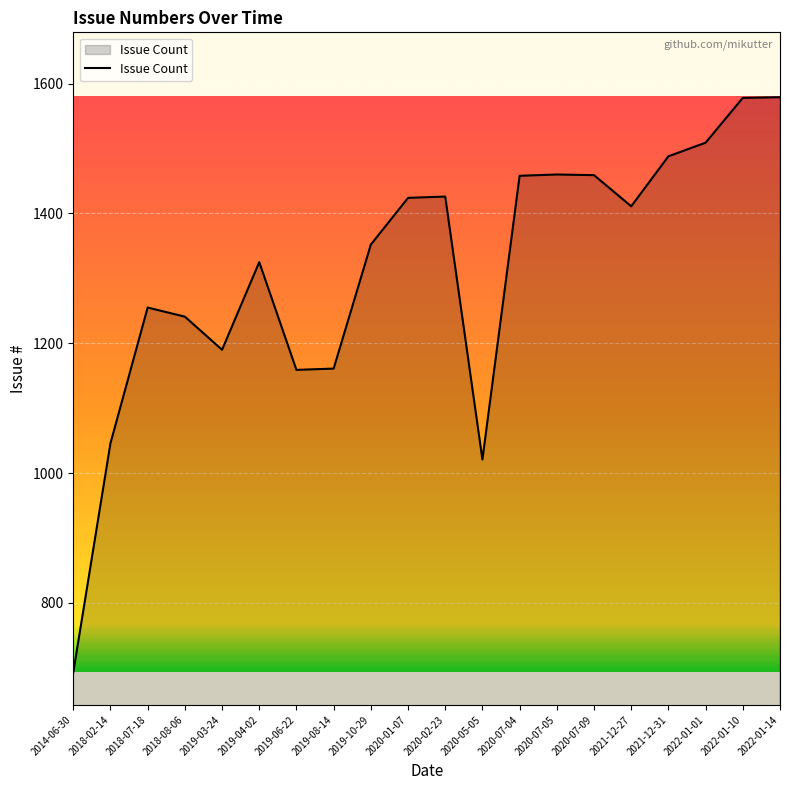

True or false: the data shows 1325 at 2019-04-02.

True